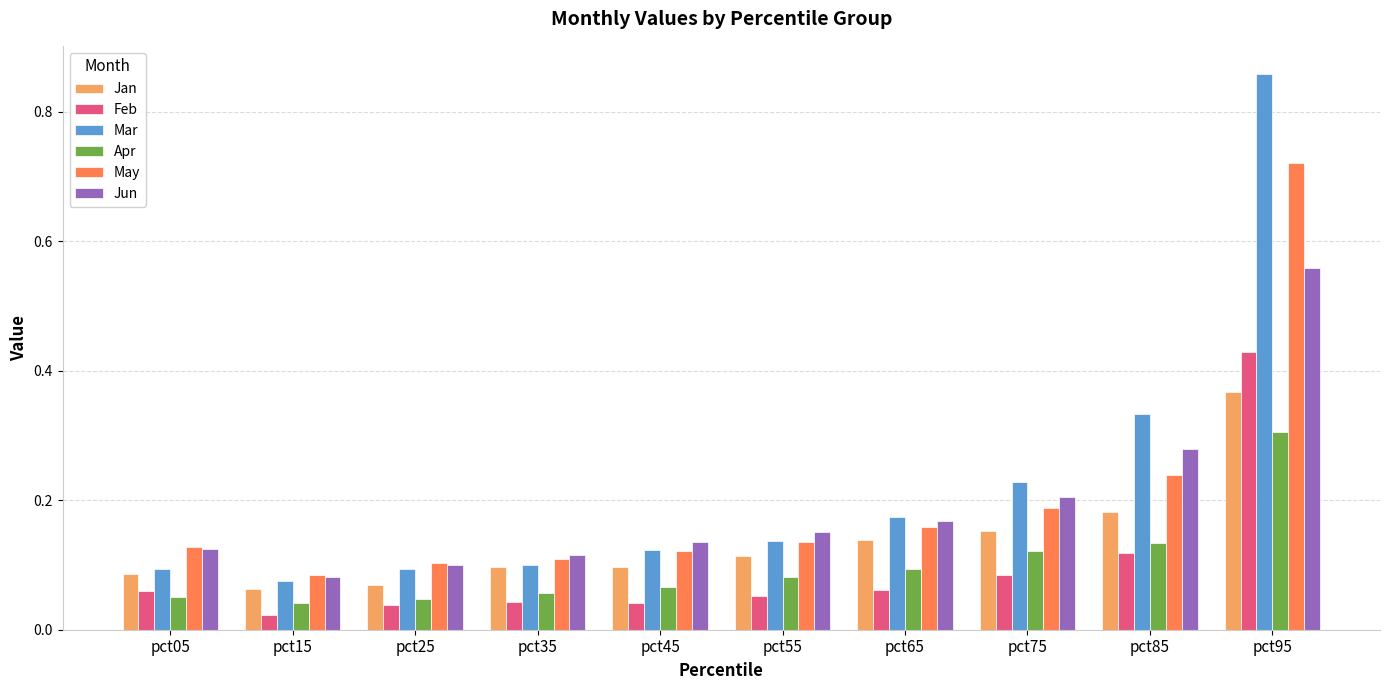

How many series are shown in this chart?

6